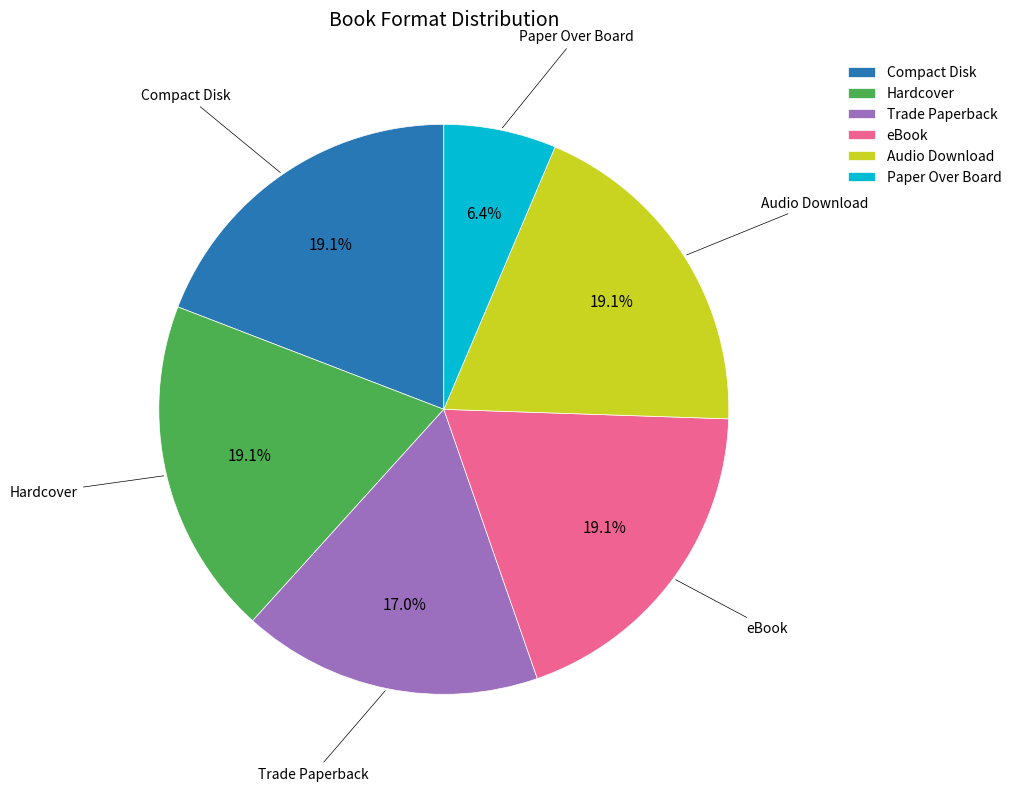

How many slices are in this pie chart?

6